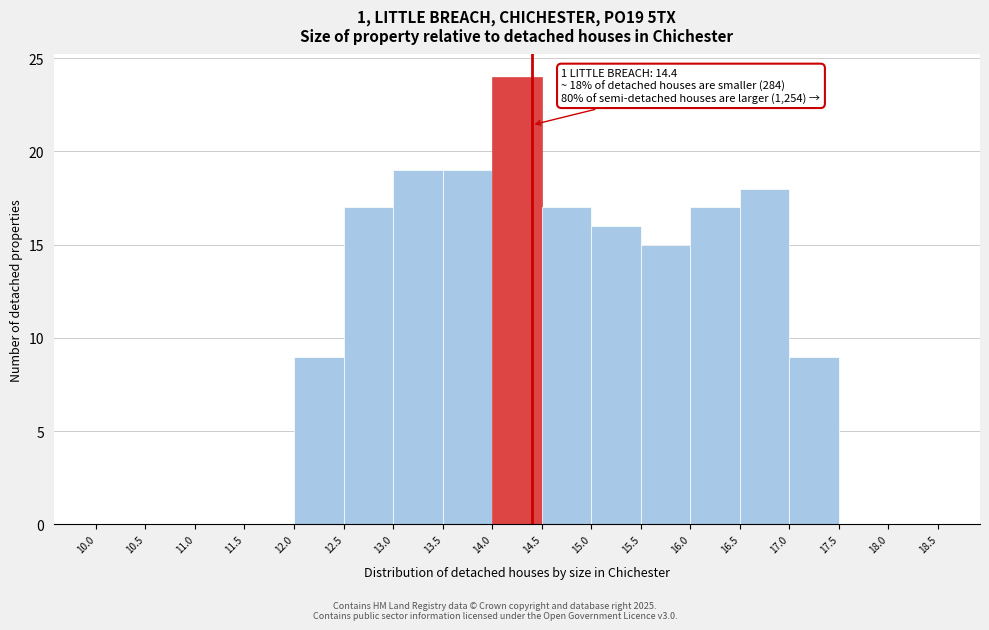

Over which range of the x-axis is the bar tallest?

14.0 to 14.5